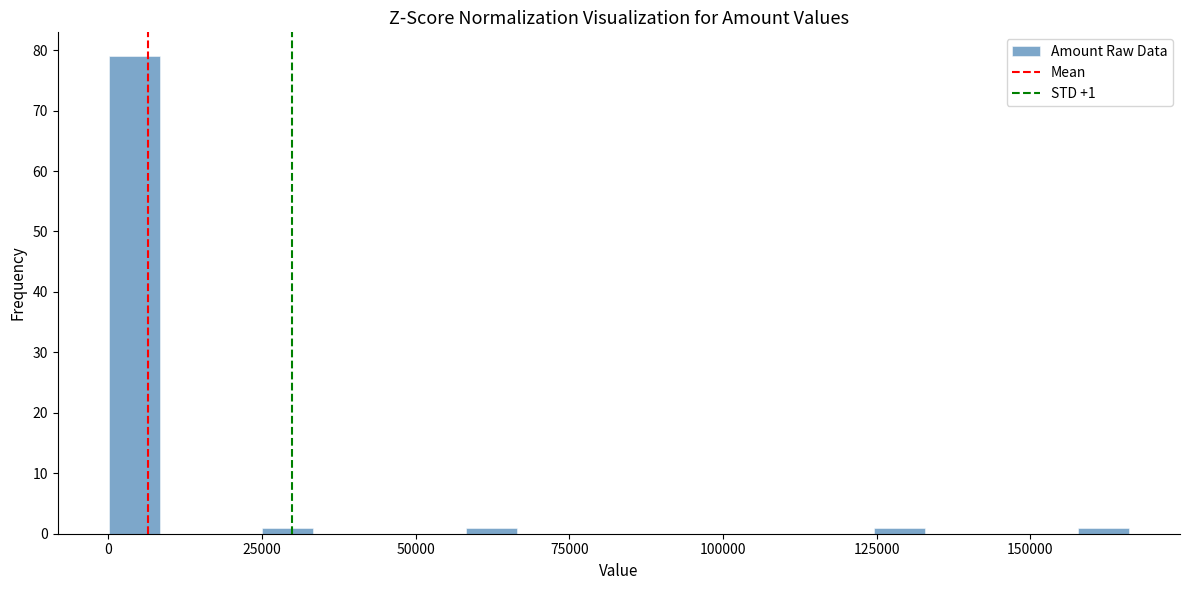

Around what value on the x-axis is the tallest bar? Give the approximate position of its centre, as read against the axis.

5000